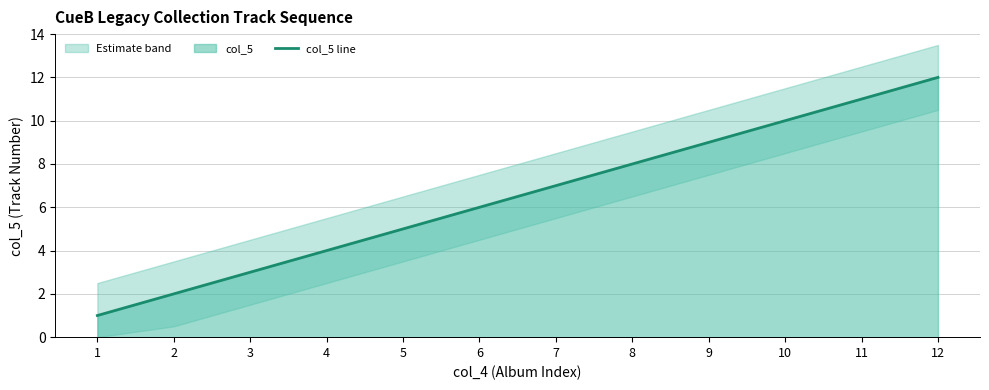

At which label does the data first exceed 7?

8